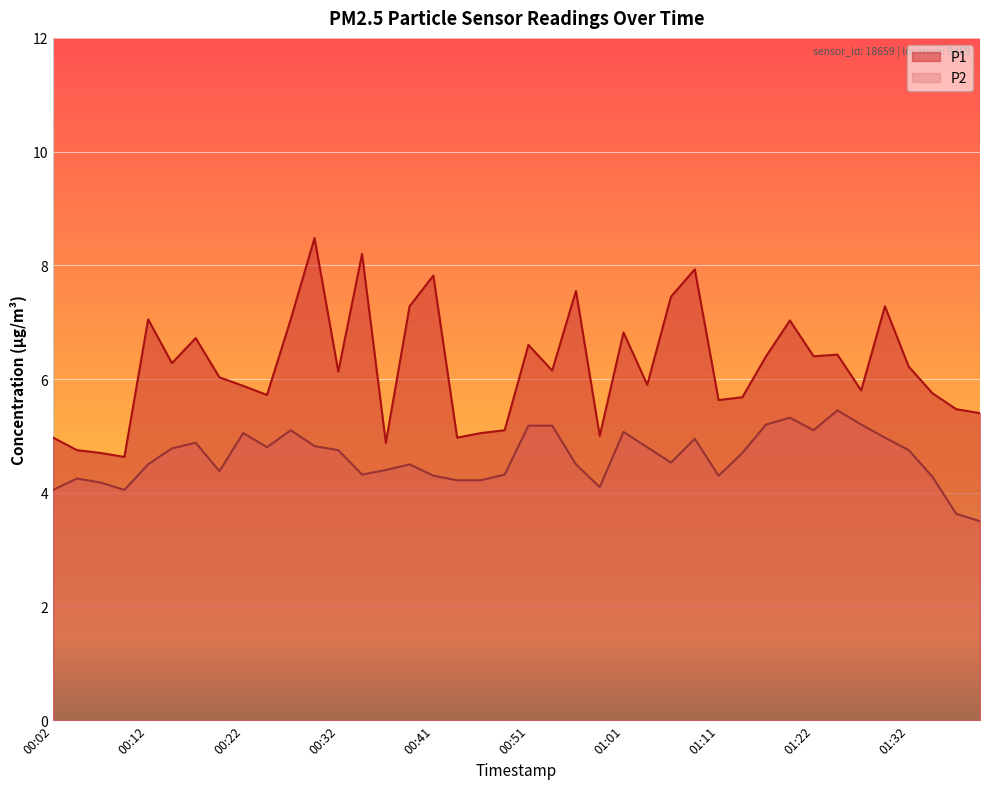

Is the value of P2 at 01:39 greater than the value of P1 at 00:14?

No